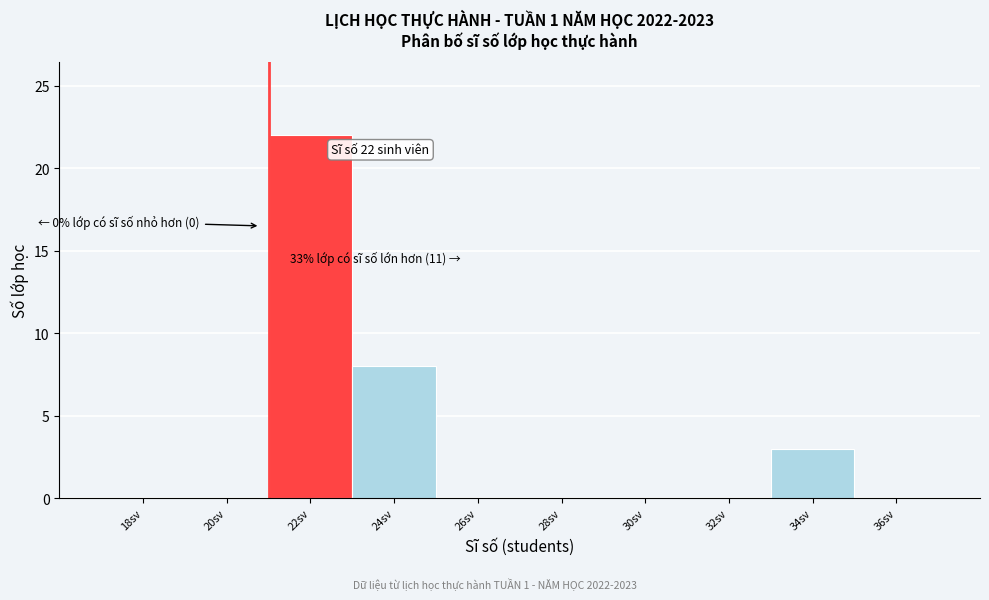

Reading left to right, transcribe all the data shown in this chart.

18sv=0	20sv=0	22sv=22	24sv=8	26sv=0	28sv=0	30sv=0	32sv=0	34sv=3	36sv=0